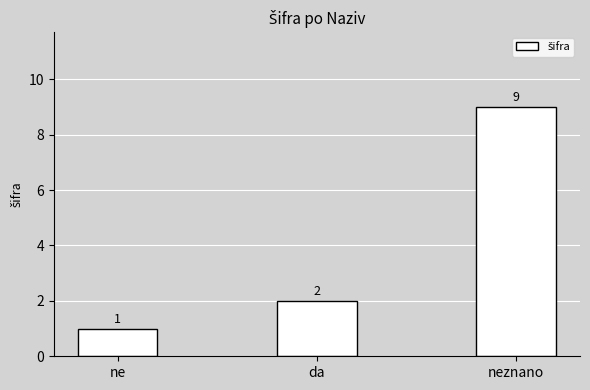

How many bars are there in total?

3